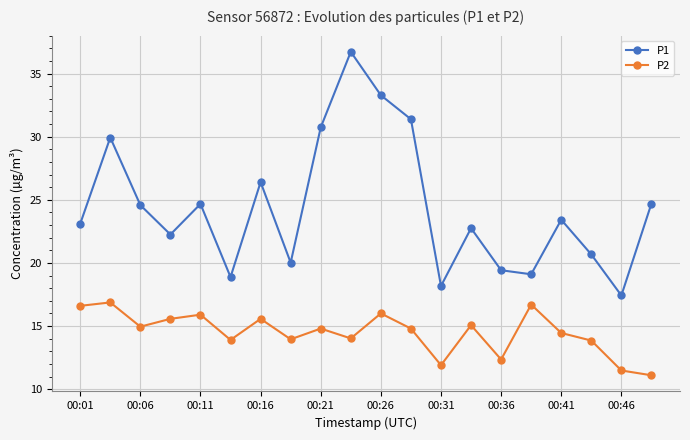

Which series has the largest total across all categories?

P1